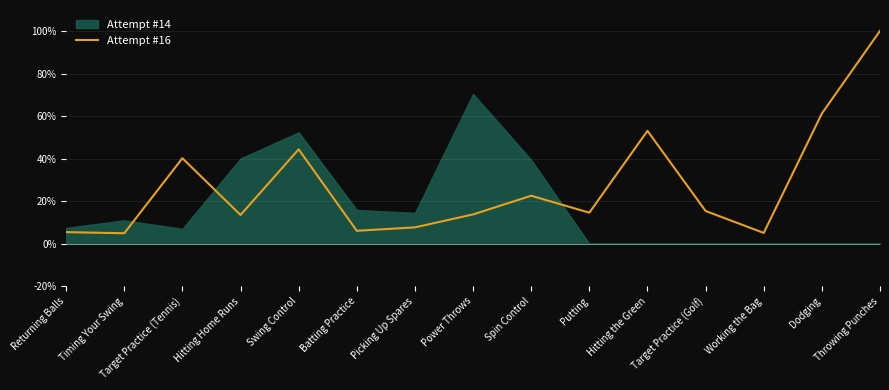

What is the label of the 2nd point from the right?

Dodging